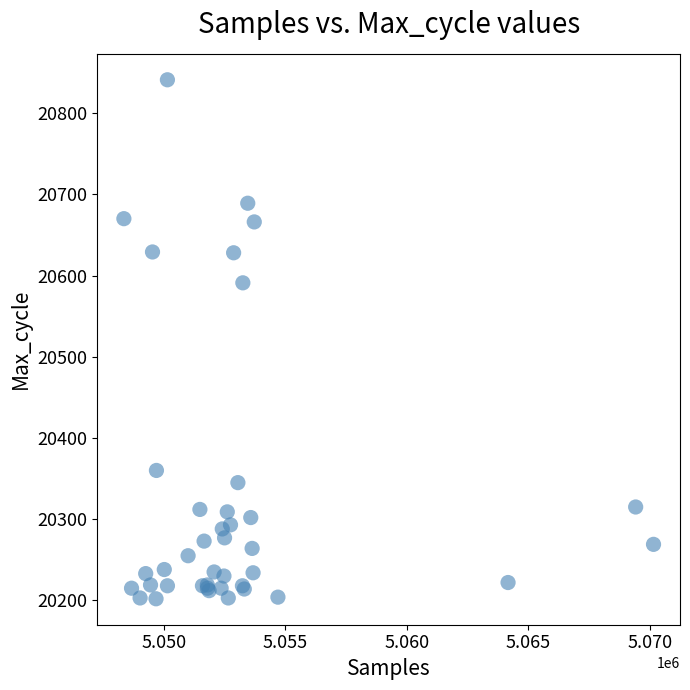

What Y value in the scatter plot is closest to 20521?

20591